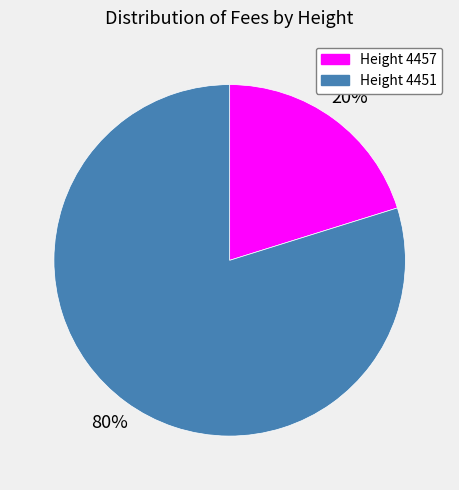

Which category has the smallest portion of the pie?

Height 4457